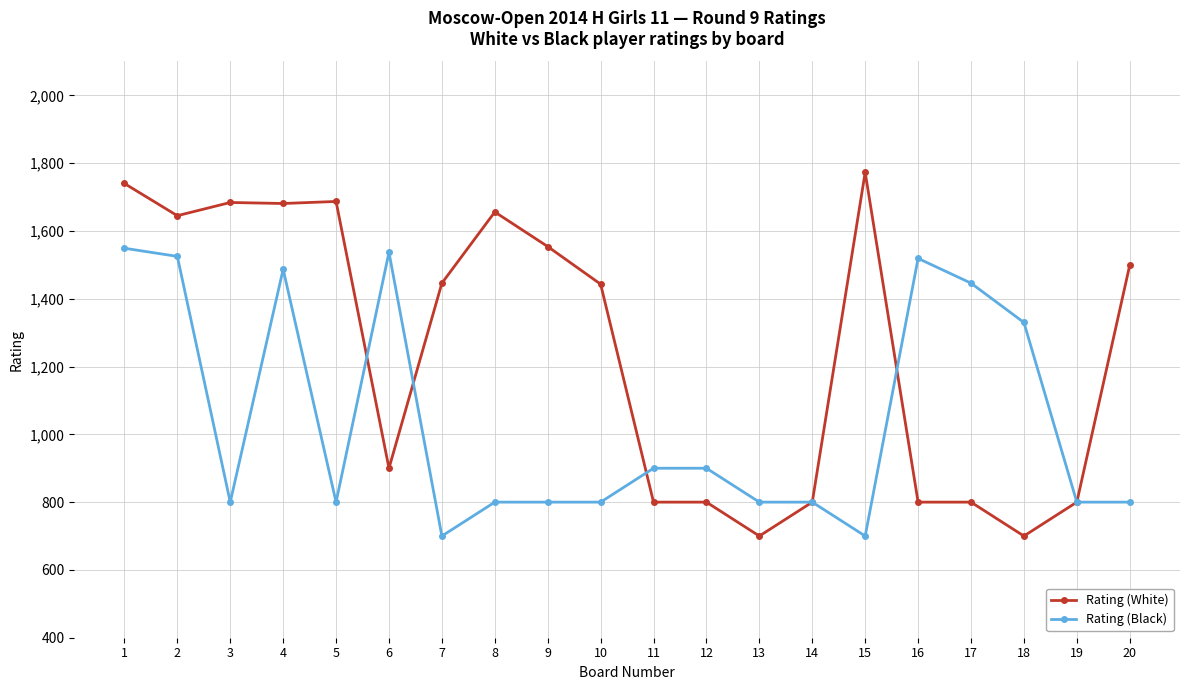

Between 2 and 17, which series saw the biggest shift?

Rating (White)